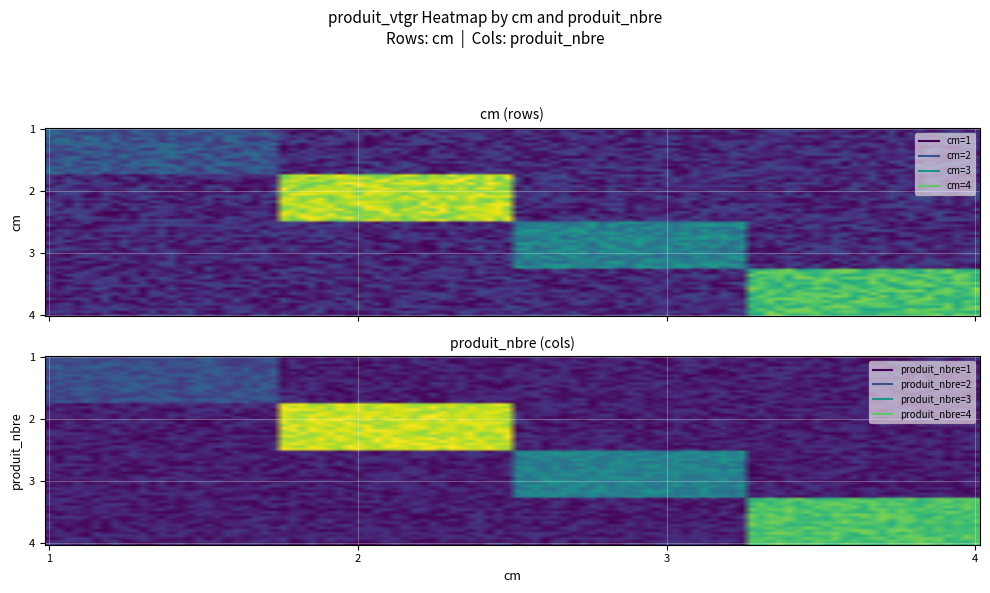

Count the 1 values in the range 0 to 1.

3